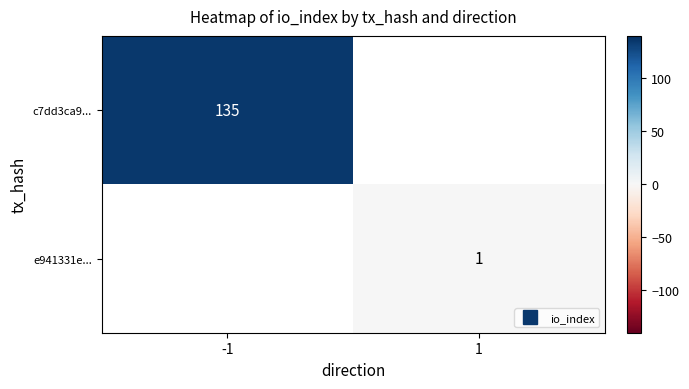

At how many categories does at least one series exceed 14?

1